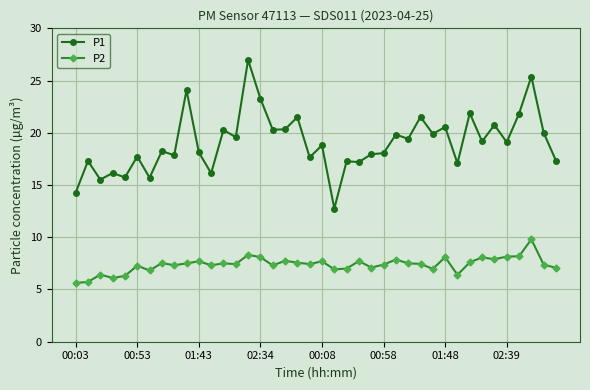

True or false: P2 and P1 intersect in this chart.

False